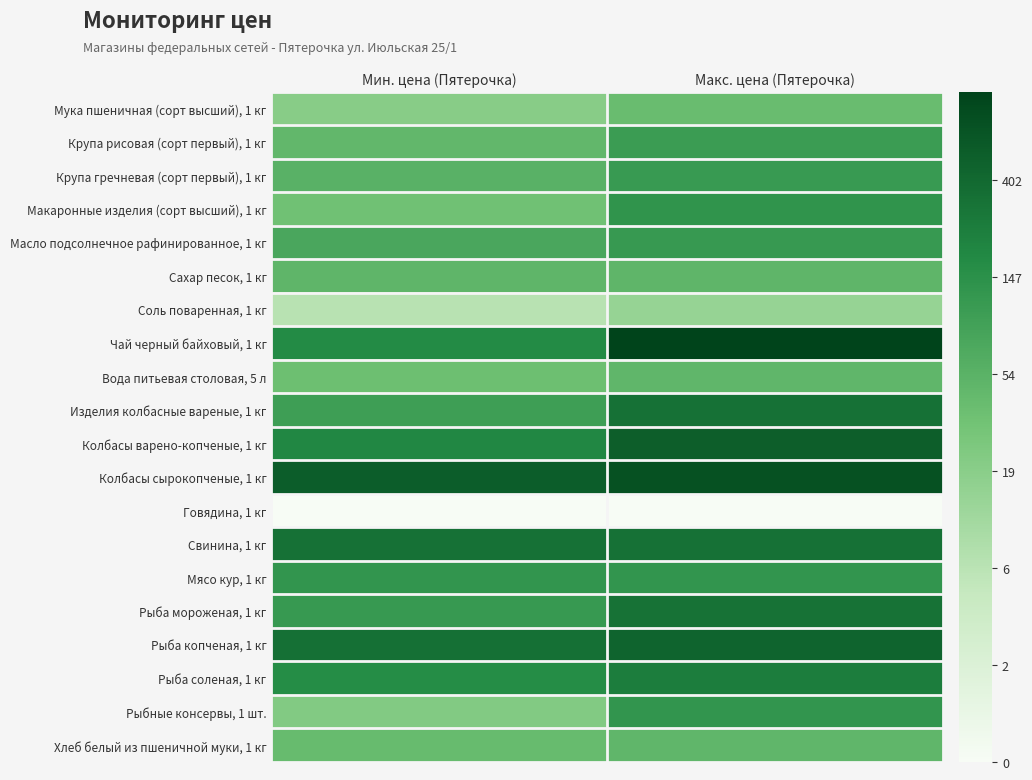

Reading left to right, what are all the values shown in this chart?

Мука пшеничная (сорт высший), 1 кг: Мин. цена (Пятерочка)=3.0	Макс. цена (Пятерочка)=3.7
Крупа рисовая (сорт первый), 1 кг: Мин. цена (Пятерочка)=3.8	Макс. цена (Пятерочка)=4.6
Крупа гречневая (сорт первый), 1 кг: Мин. цена (Пятерочка)=4.0	Макс. цена (Пятерочка)=4.7
Макаронные изделия (сорт высший), 1 кг: Мин. цена (Пятерочка)=3.5	Макс. цена (Пятерочка)=4.9
Масло подсолнечное рафинированное, 1 кг: Мин. цена (Пятерочка)=4.3	Макс. цена (Пятерочка)=4.7
Сахар песок, 1 кг: Мин. цена (Пятерочка)=3.9	Макс. цена (Пятерочка)=3.9
Соль поваренная, 1 кг: Мин. цена (Пятерочка)=2.0	Макс. цена (Пятерочка)=2.8
Чай черный байховый, 1 кг: Мин. цена (Пятерочка)=5.2	Макс. цена (Пятерочка)=6.9
Вода питьевая столовая, 5 л: Мин. цена (Пятерочка)=3.6	Макс. цена (Пятерочка)=3.9
Изделия колбасные вареные, 1 кг: Мин. цена (Пятерочка)=4.6	Макс. цена (Пятерочка)=5.8
Колбасы варено-копченые, 1 кг: Мин. цена (Пятерочка)=5.2	Макс. цена (Пятерочка)=6.2
Колбасы сырокопченые, 1 кг: Мин. цена (Пятерочка)=6.3	Макс. цена (Пятерочка)=6.6
Говядина, 1 кг: Мин. цена (Пятерочка)=0.0	Макс. цена (Пятерочка)=0.0
Свинина, 1 кг: Мин. цена (Пятерочка)=5.8	Макс. цена (Пятерочка)=5.8
Мясо кур, 1 кг: Мин. цена (Пятерочка)=4.8	Макс. цена (Пятерочка)=4.8
Рыба мороженая, 1 кг: Мин. цена (Пятерочка)=4.7	Макс. цена (Пятерочка)=5.8
Рыба копченая, 1 кг: Мин. цена (Пятерочка)=5.8	Макс. цена (Пятерочка)=6.1
Рыба соленая, 1 кг: Мин. цена (Пятерочка)=5.1	Макс. цена (Пятерочка)=5.5
Рыбные консервы, 1 шт.: Мин. цена (Пятерочка)=3.2	Макс. цена (Пятерочка)=4.8
Хлеб белый из пшеничной муки, 1 кг: Мин. цена (Пятерочка)=3.7	Макс. цена (Пятерочка)=3.9